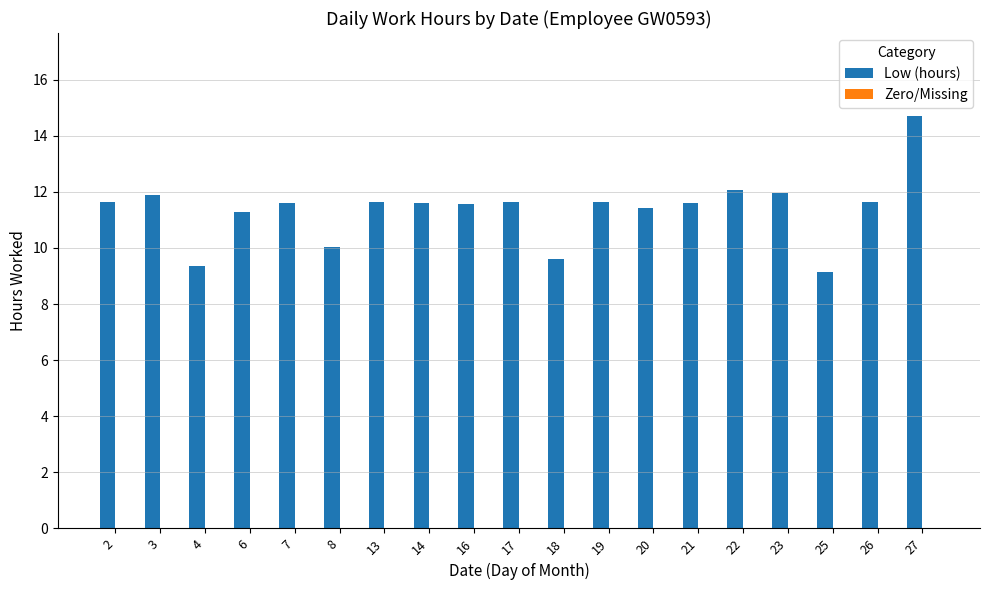

How many bars are there in total?

19